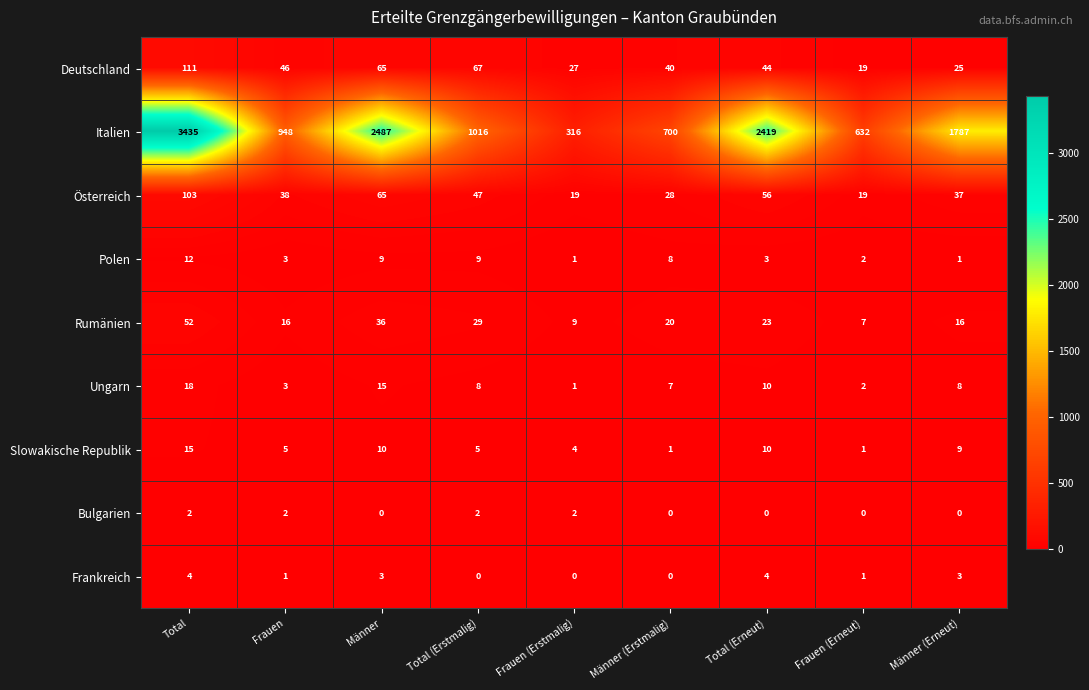

At which label is Österreich closest to 61?

Männer